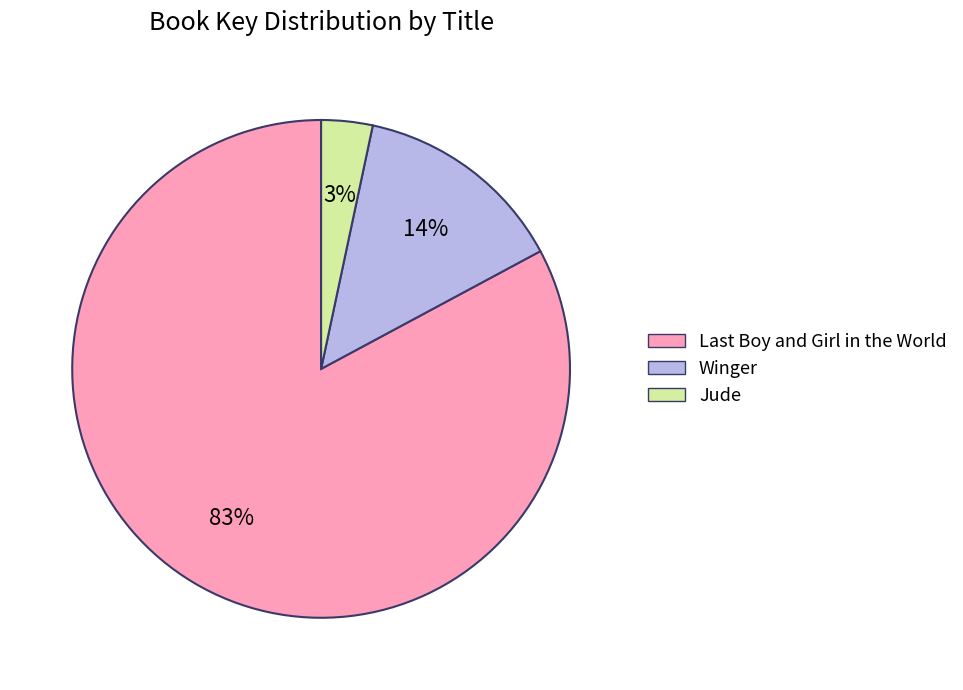

What is the smallest slice in the pie chart?

Jude